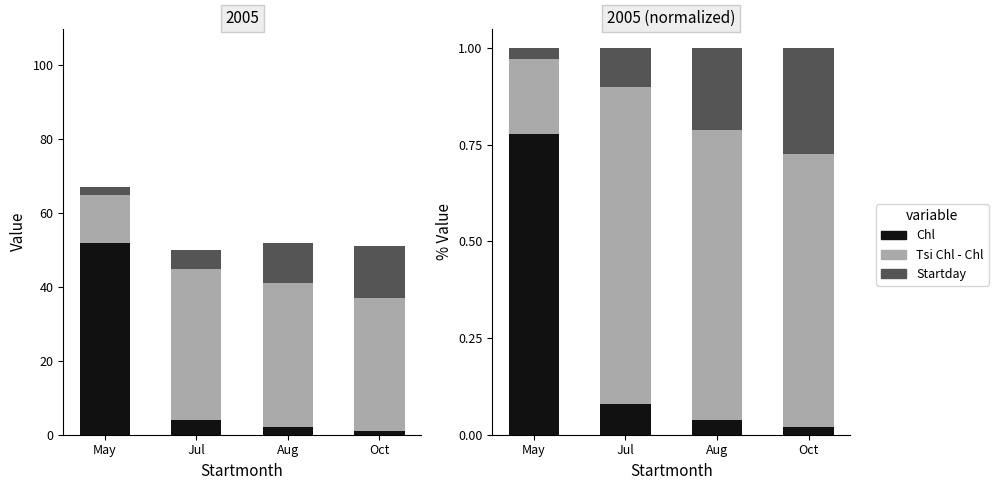

Reading left to right, extract all data points from this chart.

Chl: 0.8	0.1	0.0	0.0
Tsi Chl - Chl: 0.2	0.8	0.8	0.7
Startday: 0.0	0.1	0.2	0.3